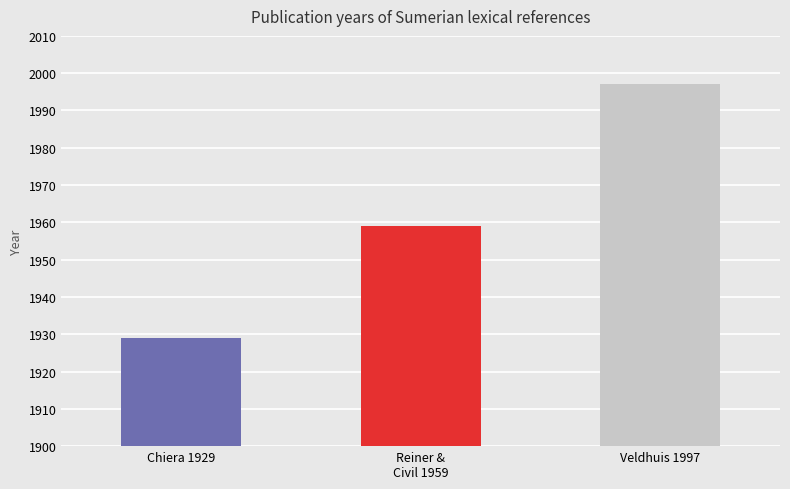

Which has a higher value, Veldhuis, Niek or Reiner, Erica; Civil, Miguel?

Veldhuis, Niek